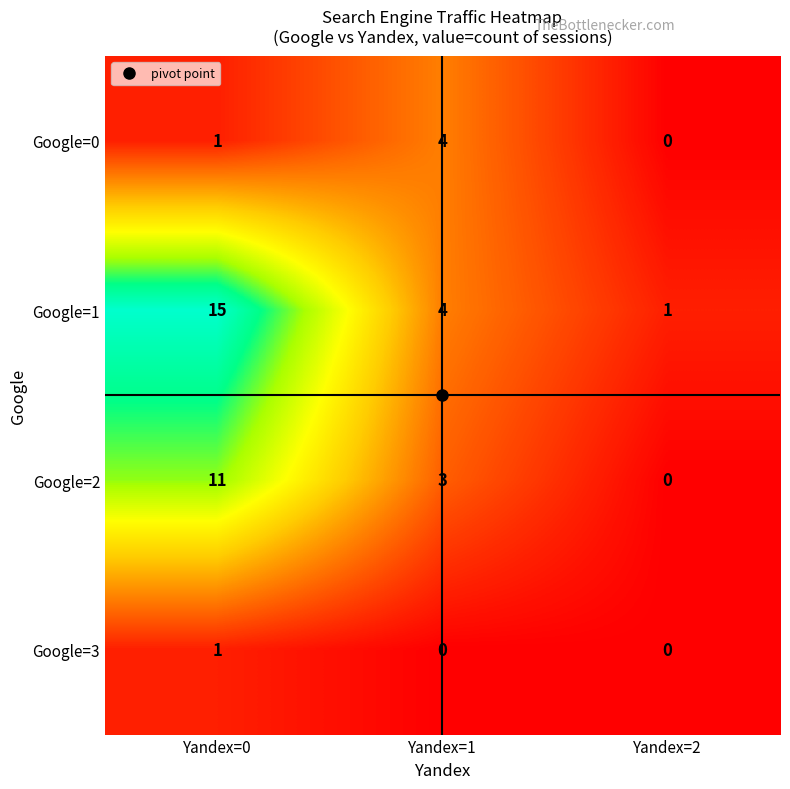

Count the Google=3 values in the range 0 to 1.

3